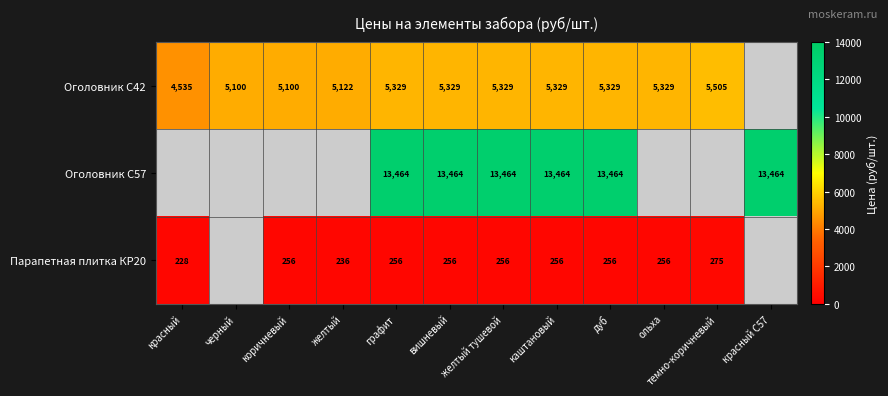

Between красный C57 and графит, which is larger?

графит